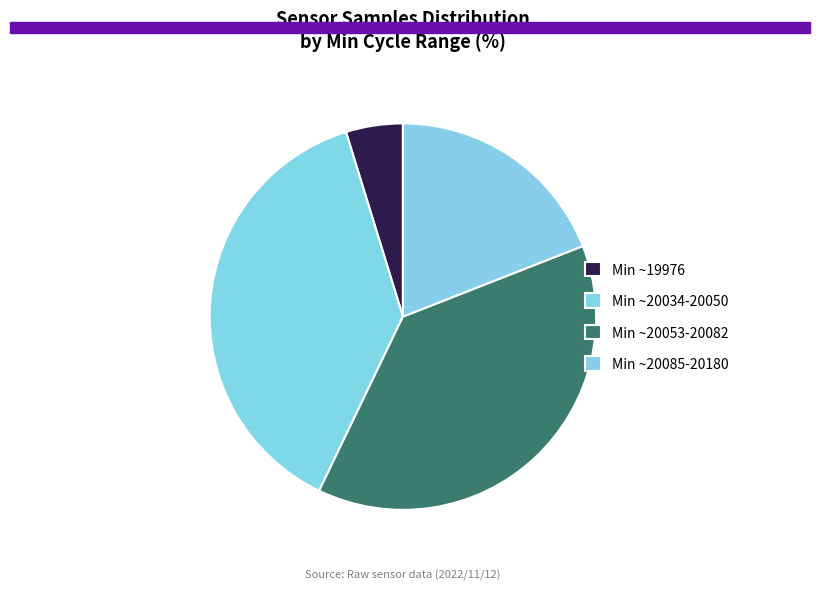

Which category has the biggest portion of the pie?

20034